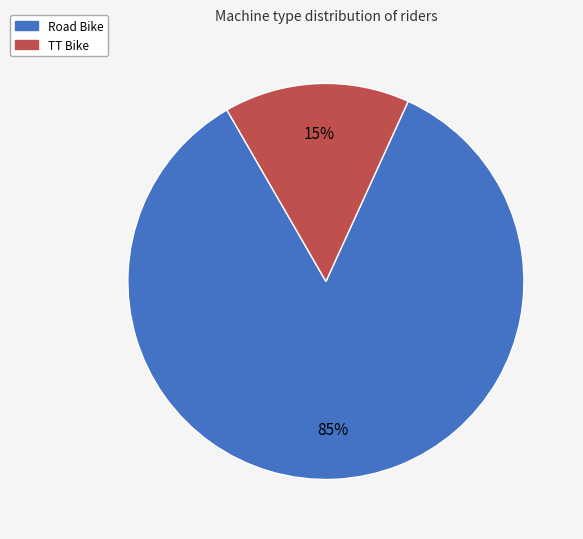

Is there any slice that represents more than half of the pie?

Yes